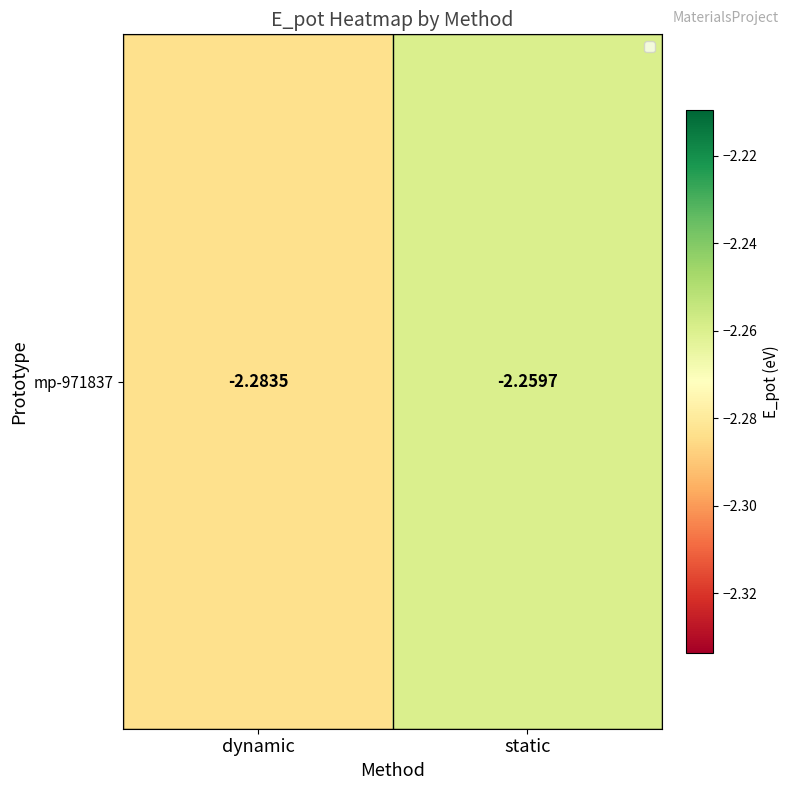

What is the sum of all values?

-4.5